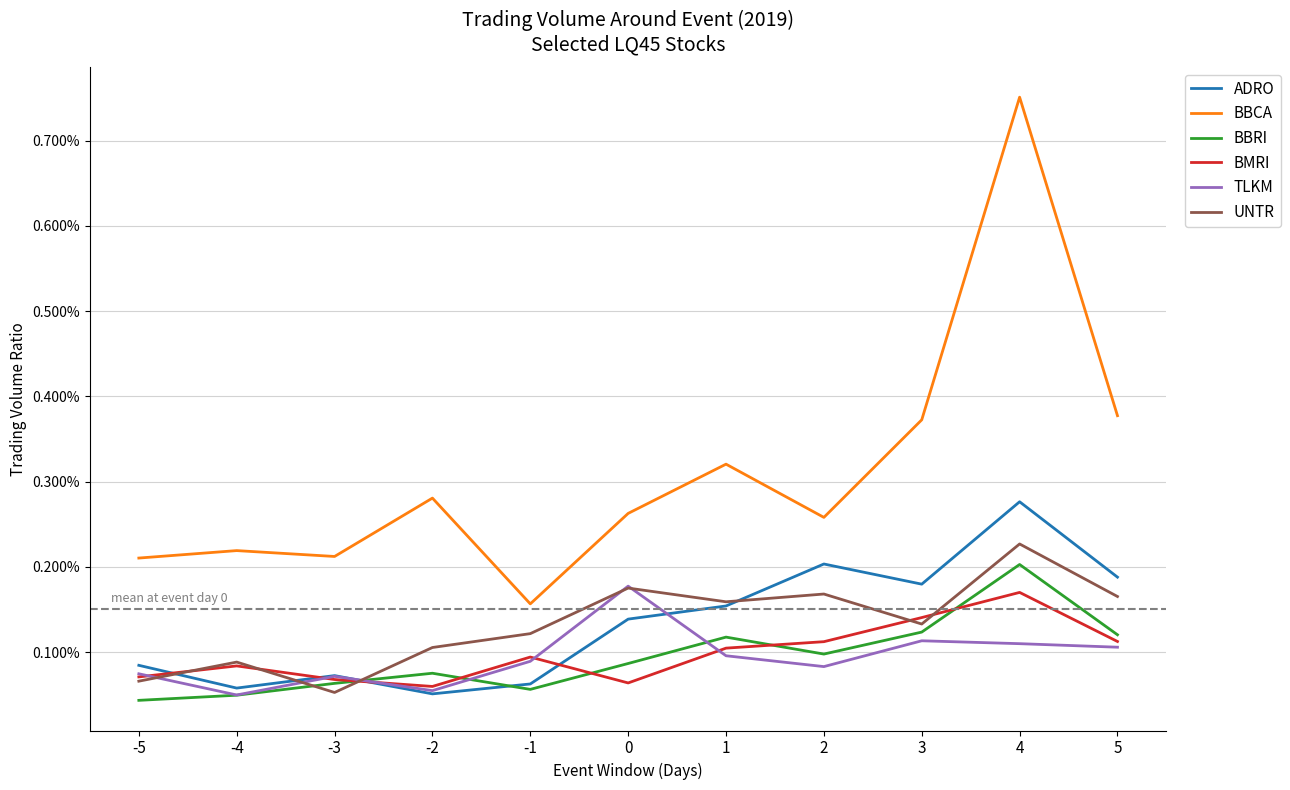

Which series has the widest spread of values?

BBCA